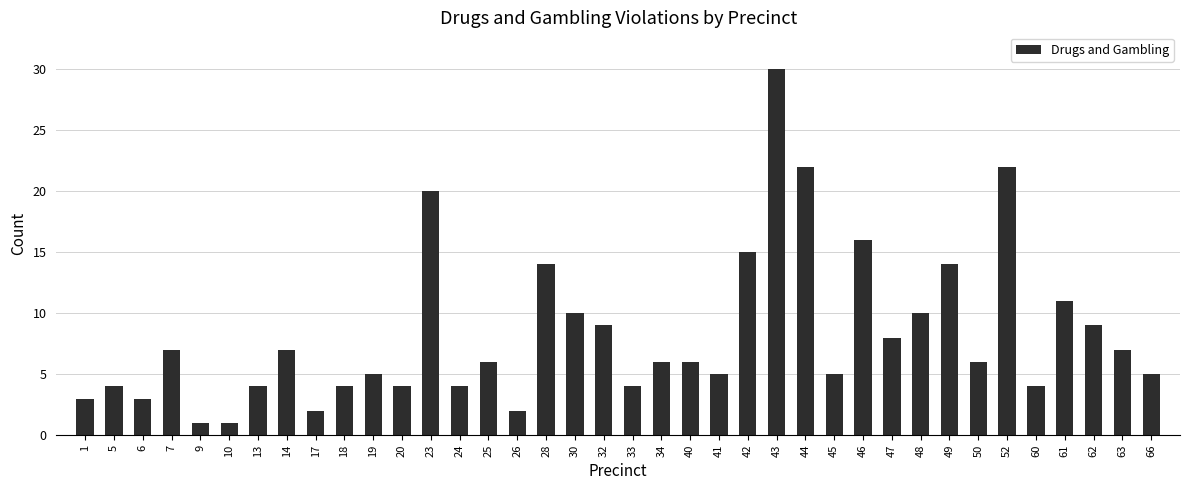

What is the sum of the values at 25 and 45?

11